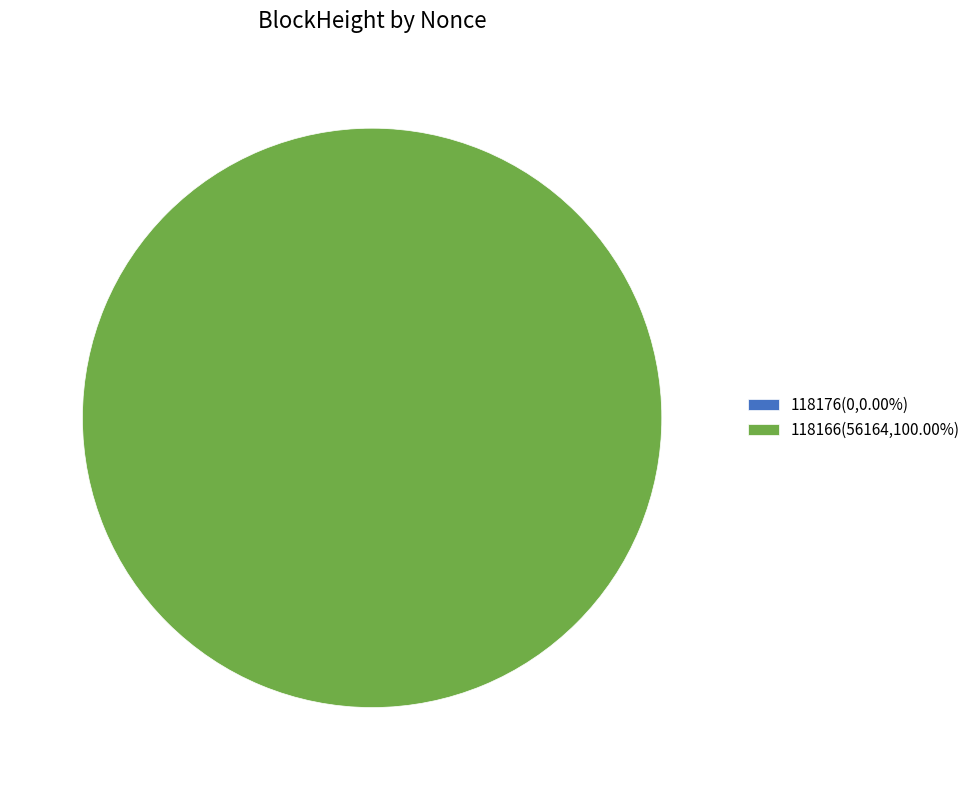

Is it true that 118176 is 0% of the pie?

True